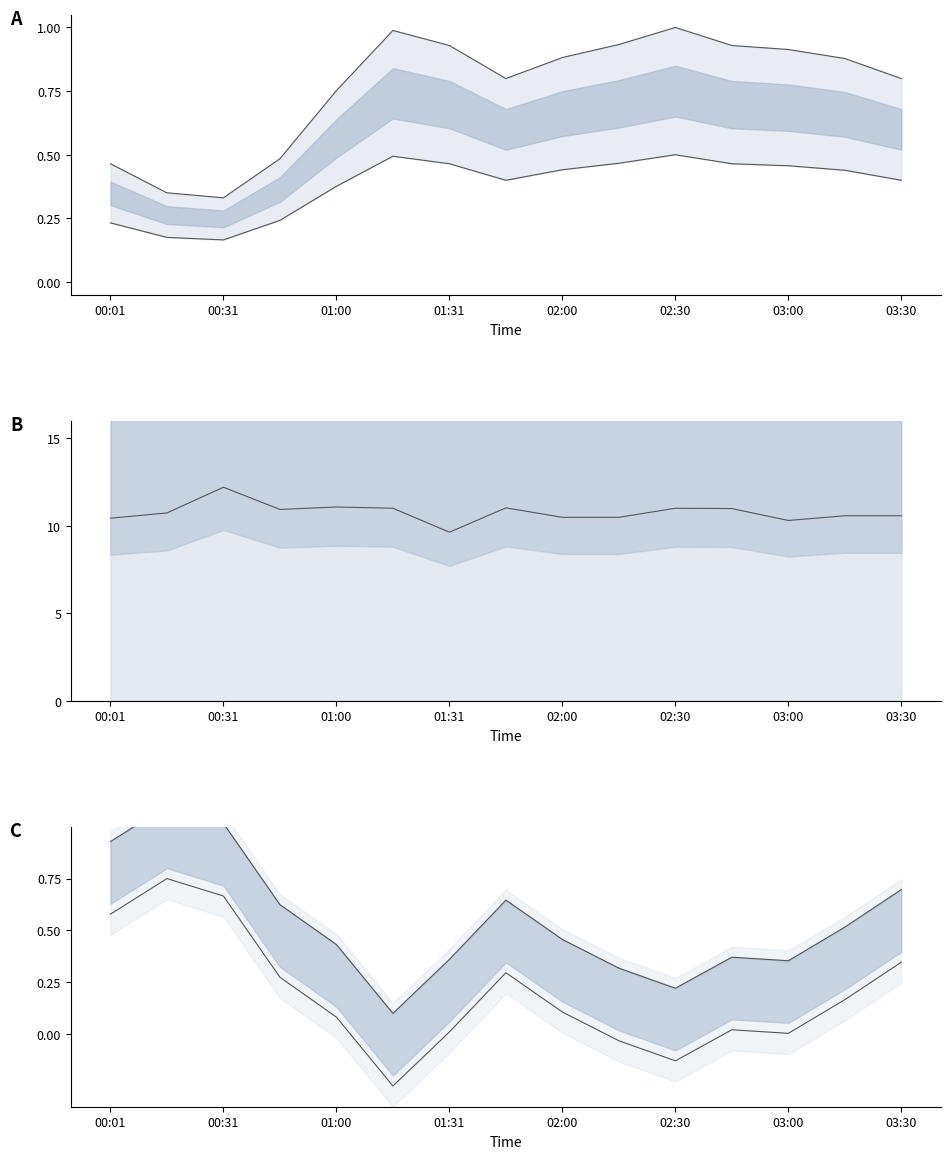

Is it true that BME280_temperature upper equals 1.2 at 01:00?

False